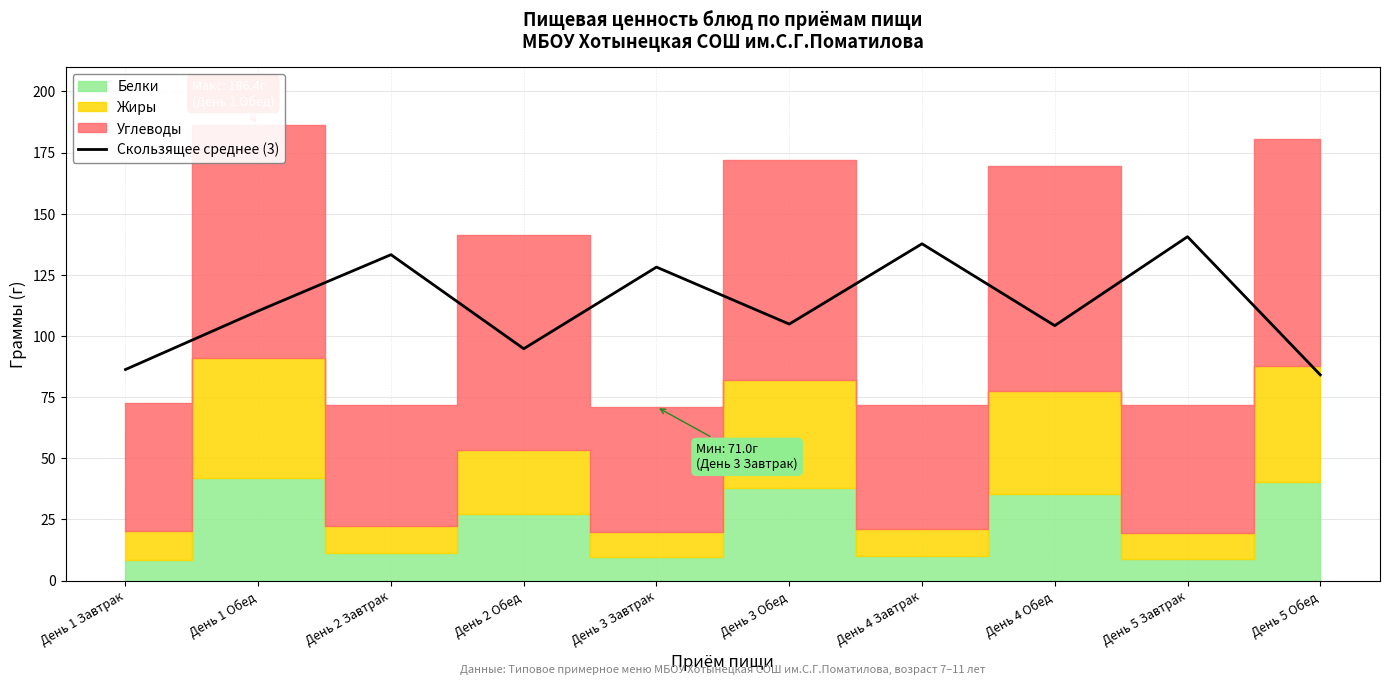

True or false: there are more than 1 points higher than both neighbors.

True